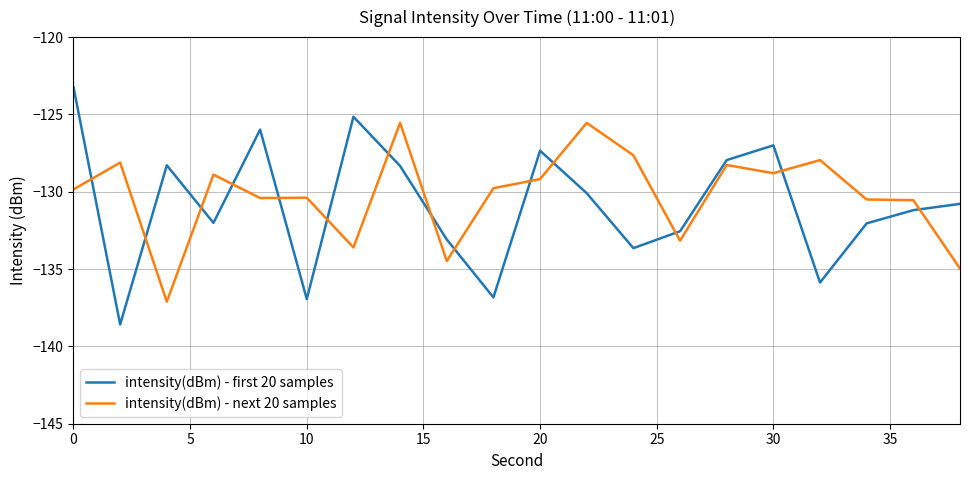

How many values in the intensity(dBm) - next 20 samples series are below -129?

12